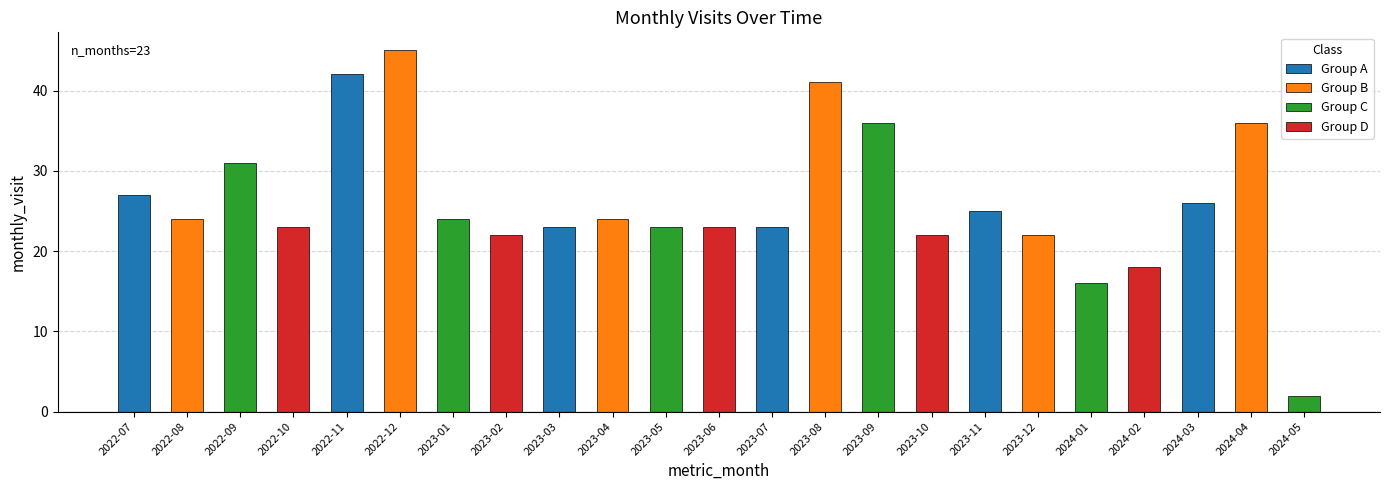

The value at 2022-12 is 26. True or false?

False